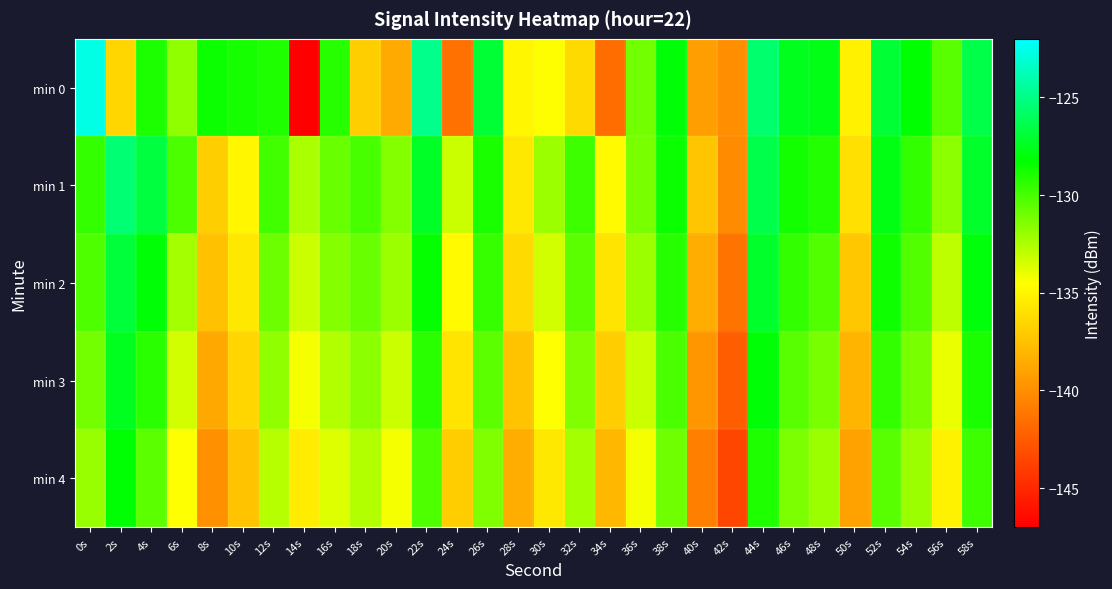

Reading right to left, what are all the values shown in this chart?

min 0: 58s=-126.5	56s=-130.4	54s=-128.3	52s=-126.9	50s=-135.1	48s=-127.7	46s=-127.6	44s=-125.6	42s=-139.9	40s=-139.2	38s=-128.1	36s=-131.1	34s=-141.6	32s=-136.3	30s=-134.5	28s=-134.9	26s=-127.0	24s=-141.4	22s=-124.8	20s=-138.6	18s=-136.9	16s=-129.2	14s=-147.0	12s=-129.0	10s=-128.8	8s=-128.6	6s=-131.8	4s=-128.9	2s=-136.5	0s=-122.7
min 1: 58s=-127.2	56s=-131.7	54s=-129.5	52s=-127.8	50s=-136.0	48s=-129.1	46s=-128.7	44s=-126.4	42s=-140.1	40s=-137.3	38s=-128.5	36s=-131.2	34s=-134.7	32s=-129.8	30s=-132.1	28s=-135.6	26s=-128.9	24s=-133.2	22s=-127.3	20s=-131.5	18s=-130.0	16s=-130.8	14s=-132.4	12s=-129.9	10s=-134.9	8s=-136.9	6s=-130.1	4s=-126.7	2s=-125.5	0s=-129.5
min 2: 58s=-128.0	56s=-132.9	54s=-130.3	52s=-128.6	50s=-137.2	48s=-130.3	46s=-129.5	44s=-127.2	42s=-141.3	40s=-138.5	38s=-129.2	36s=-132.1	34s=-135.8	32s=-130.5	30s=-133.4	28s=-136.3	26s=-129.6	24s=-134.7	22s=-128.4	20s=-132.1	18s=-130.8	16s=-131.5	14s=-133.2	12s=-130.9	10s=-135.6	8s=-137.5	6s=-132.3	4s=-128.1	2s=-126.8	0s=-130.2
min 3: 58s=-128.9	56s=-134.0	54s=-131.2	52s=-129.5	50s=-138.1	48s=-131.2	46s=-130.4	44s=-128.1	42s=-142.4	40s=-139.6	38s=-130.1	36s=-133.2	34s=-136.9	32s=-131.4	30s=-134.5	28s=-137.4	26s=-130.5	24s=-135.8	22s=-129.3	20s=-133.2	18s=-131.7	16s=-132.6	14s=-134.3	12s=-131.8	10s=-136.5	8s=-138.7	6s=-133.4	4s=-129.3	2s=-127.5	0s=-131.1
min 4: 58s=-129.8	56s=-135.1	54s=-132.1	52s=-130.4	50s=-139.0	48s=-132.1	46s=-131.3	44s=-129.0	42s=-143.5	40s=-140.7	38s=-131.0	36s=-134.3	34s=-138.0	32s=-132.3	30s=-135.6	28s=-138.5	26s=-131.4	24s=-136.9	22s=-130.2	20s=-134.3	18s=-132.6	16s=-133.7	14s=-135.4	12s=-132.7	10s=-137.4	8s=-139.9	6s=-134.5	4s=-130.5	2s=-128.2	0s=-132.0